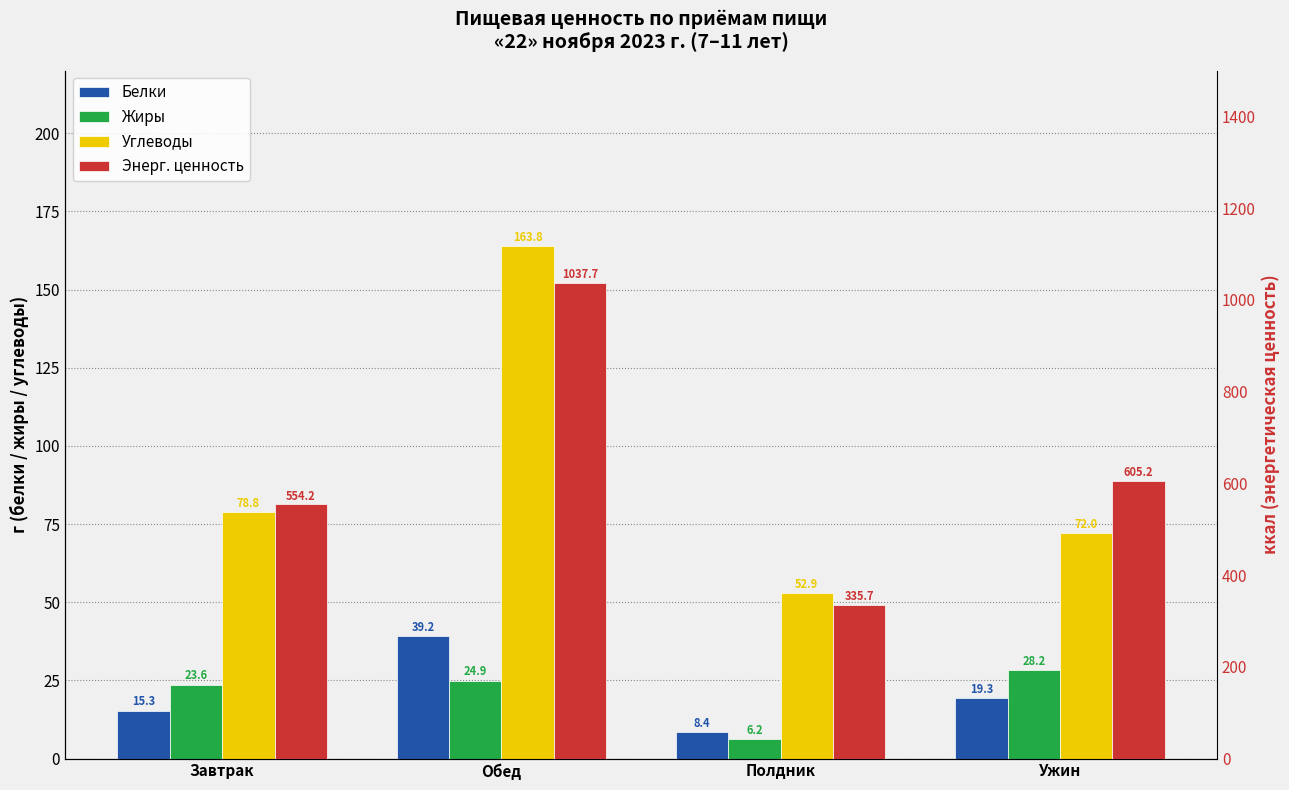

What is the maximum value shown in the chart?

1037.7